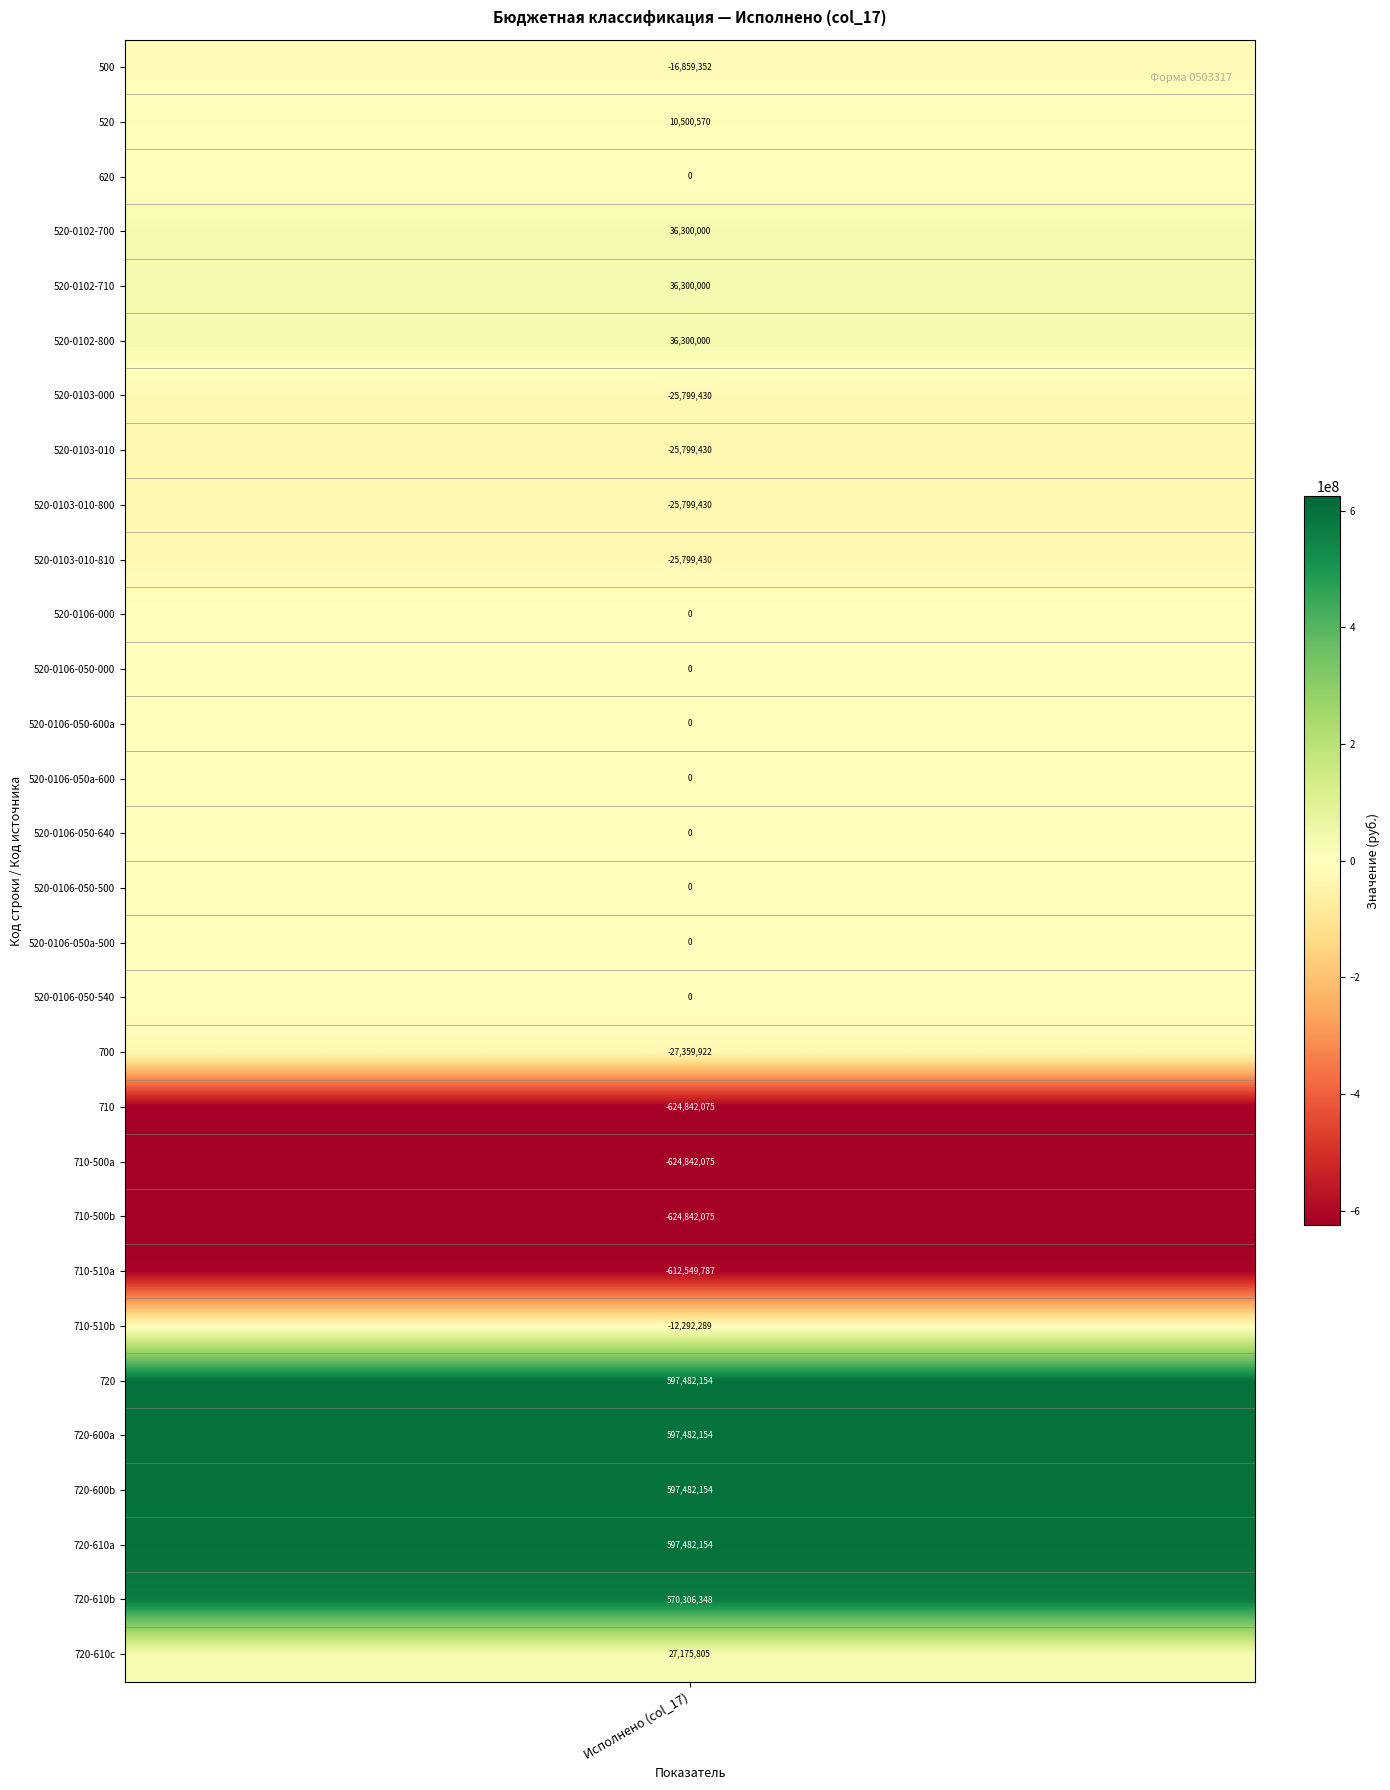

Reading right to left, extract all data points from this chart.

27175805.2	570306348.5	597482153.7	597482153.7	597482153.7	597482153.7	-12292288.6	-612549786.8	-624842075.3	-624842075.3	-624842075.3	-27359921.7	0.0	0.0	0.0	0.0	0.0	0.0	0.0	0.0	-25799430.2	-25799430.2	-25799430.2	-25799430.2	36300000.0	36300000.0	36300000.0	0.0	10500569.8	-16859351.8